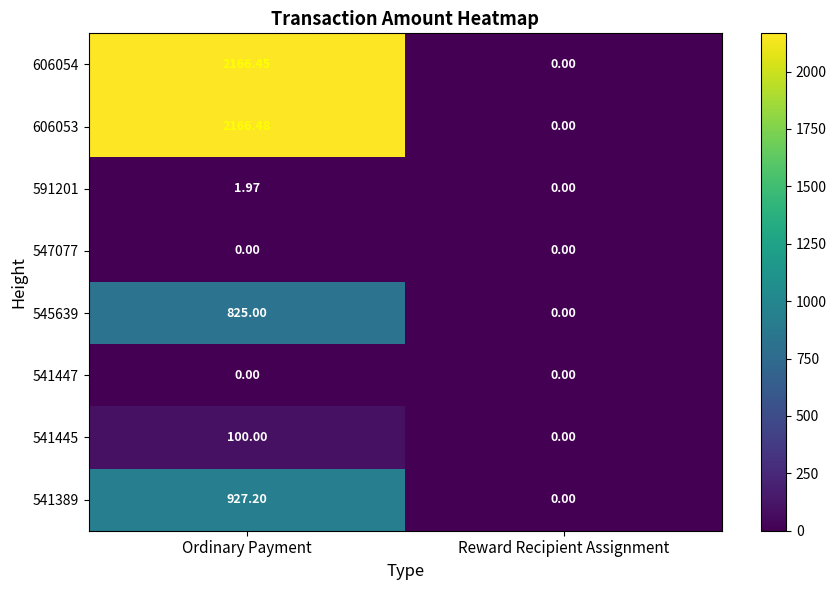

At which label does 591201 reach its minimum?

Reward Recipient Assignment